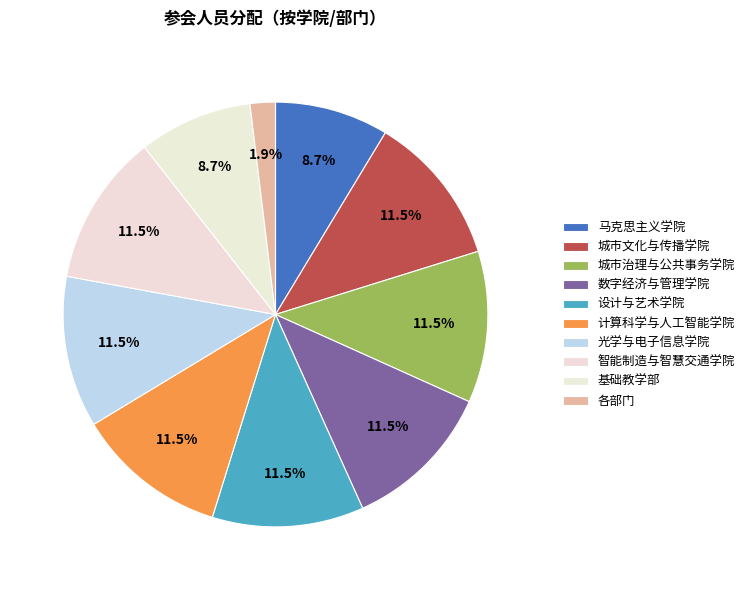

How many segments does this pie chart have?

10